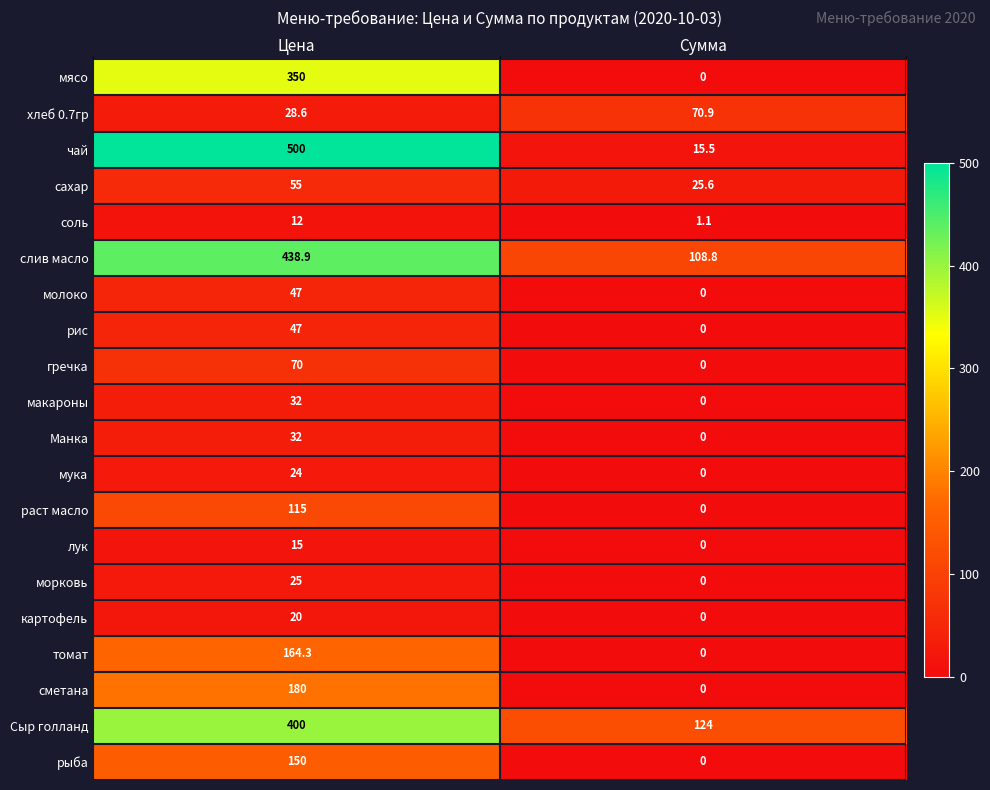

The value of Сыр голланд at Сумма is 208.4. True or false?

False